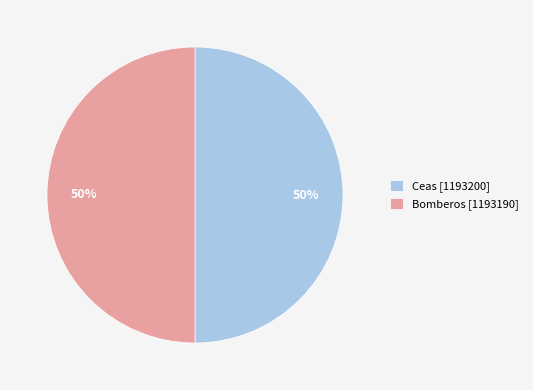

Is the sum of Bomberos [1193190] and Ceas [1193200] greater than half?

Yes